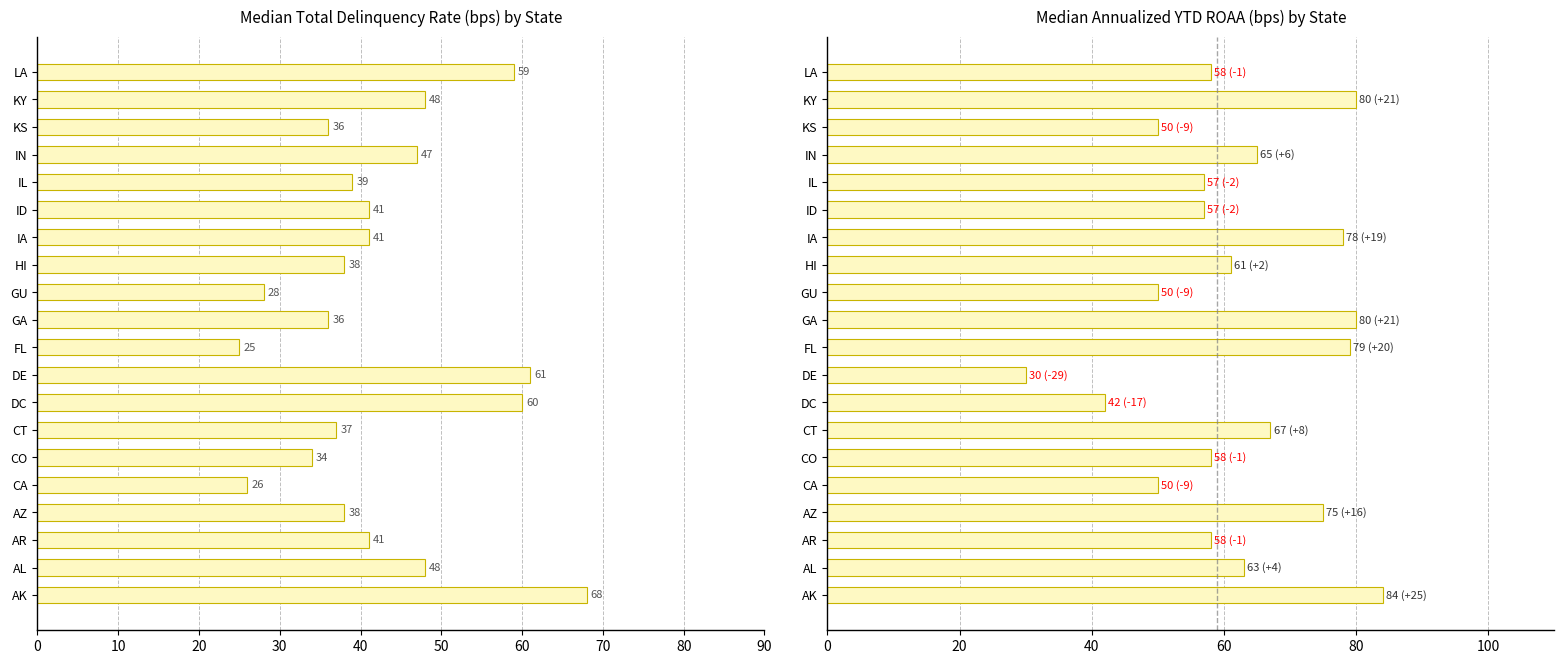

Is the value of Median Total Delinquency Rate (bps) at 17 greater than the value of Median Annualized YTD ROAA (bps) at 50?

No